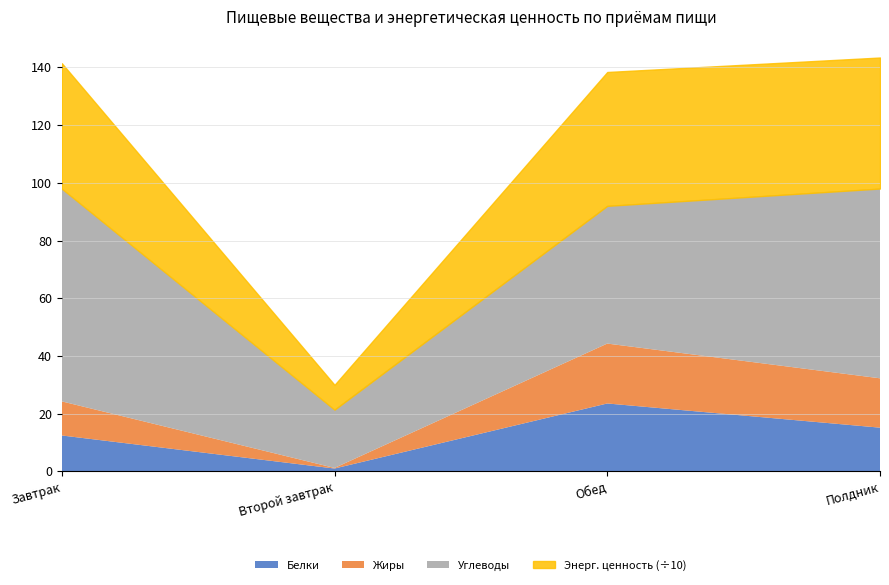

How many intersections are there between Белки and Жиры?

1